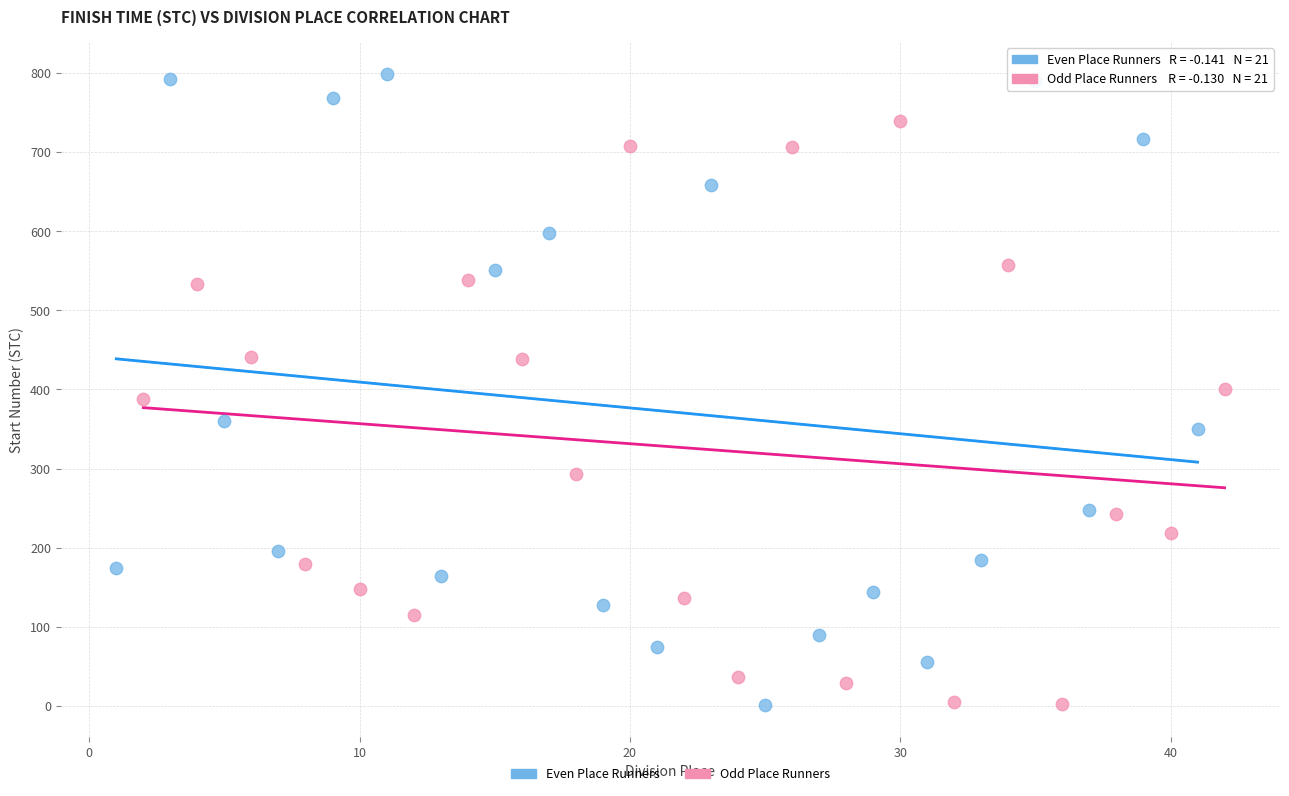

Which series reaches the maximum Y coordinate?

Even Place Runners